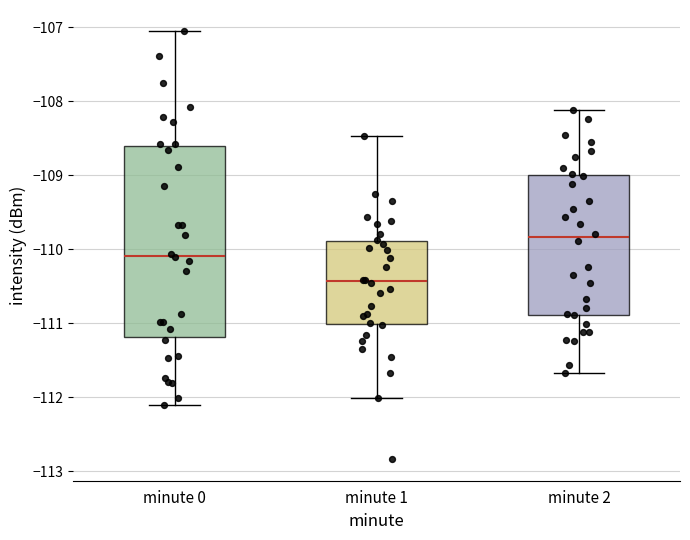

Where is the lower edge of the box for minute 0 on the y-axis? The values are not printed on the chart, so give them approximately, as read against the axis.

-111.2